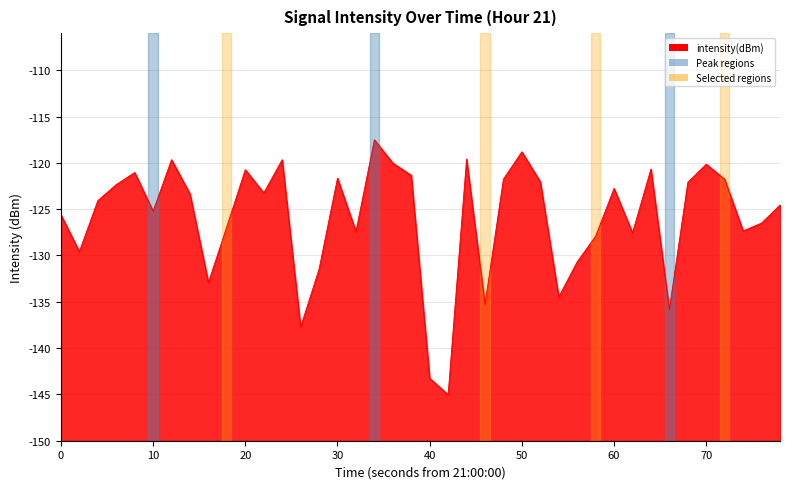

Does the chart have visible grid lines?

Yes